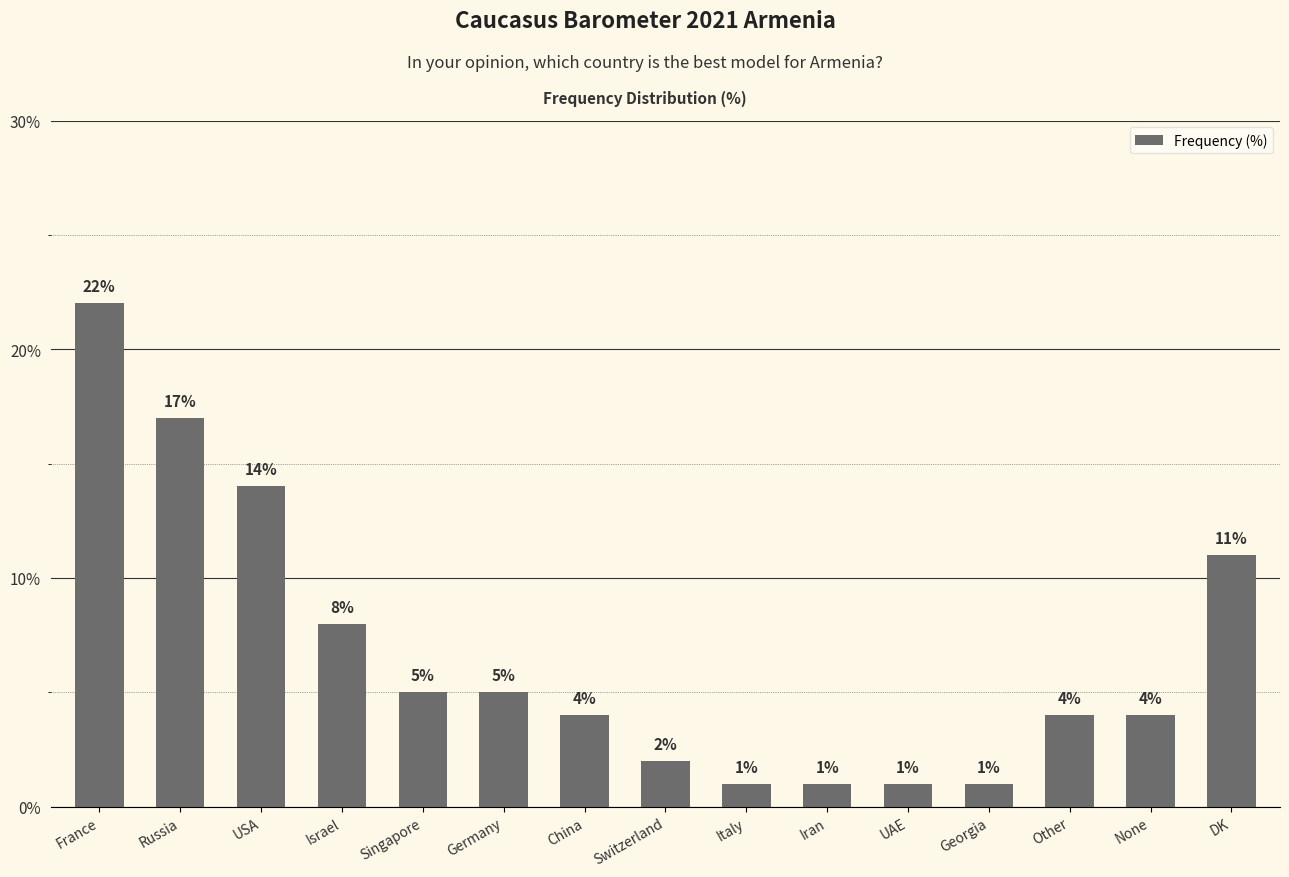

What is the smallest value displayed?

1